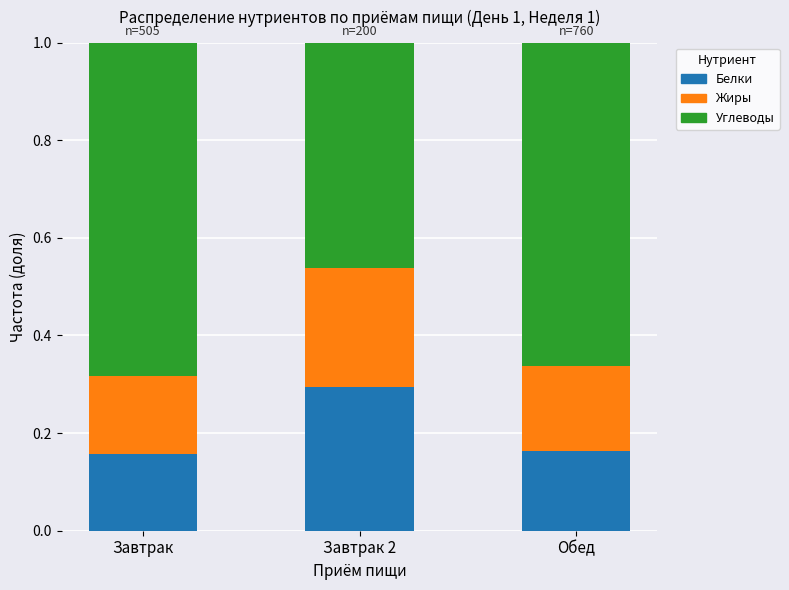

Which category has the highest value in the Белки series?

Завтрак 2